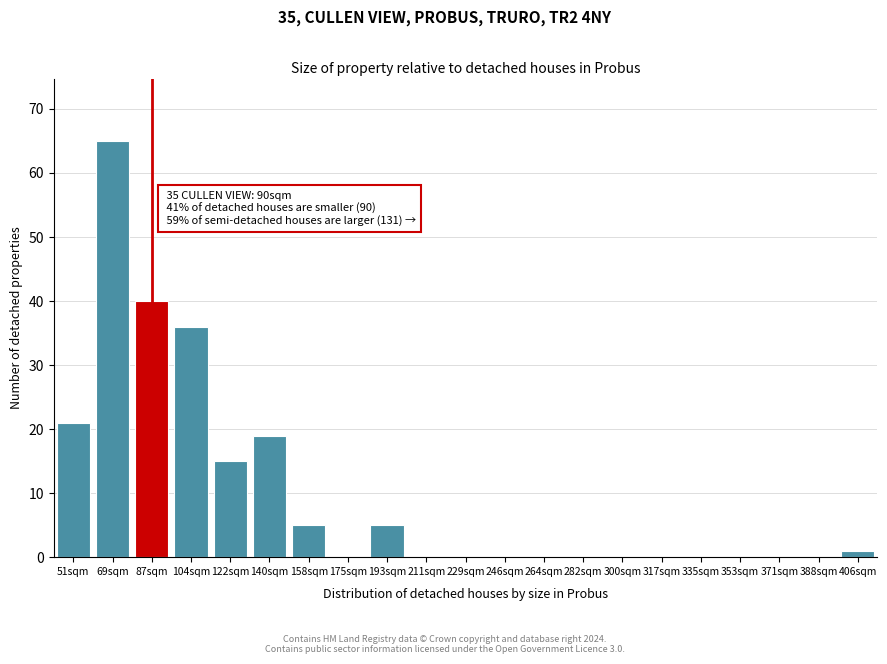

Reading left to right, transcribe all the data shown in this chart.

51sqm=21	69sqm=65	87sqm=40	104sqm=36	122sqm=15	140sqm=19	158sqm=5	175sqm=0	193sqm=5	211sqm=0	229sqm=0	246sqm=0	264sqm=0	282sqm=0	300sqm=0	317sqm=0	335sqm=0	353sqm=0	371sqm=0	388sqm=0	406sqm=1